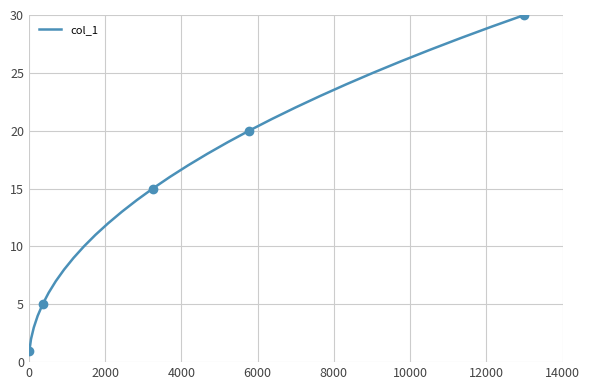

True or false: there are more than 0 points higher than both neighbors.

False